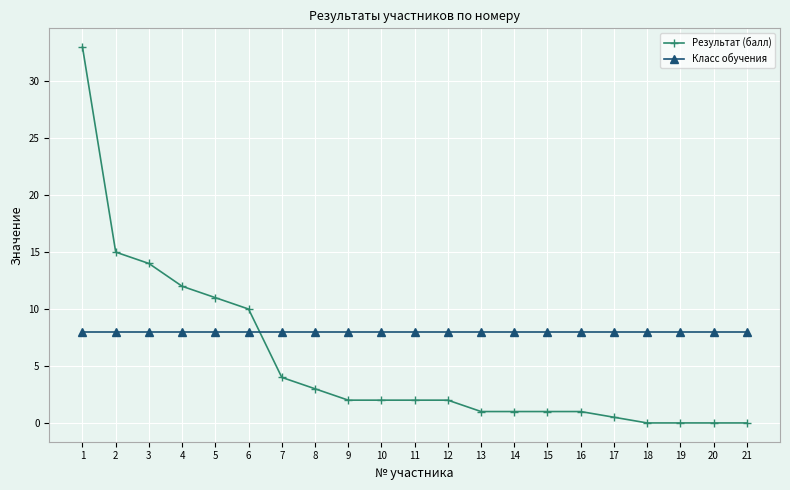

Which series changed the most between 2 and 15?

Результат (балл)